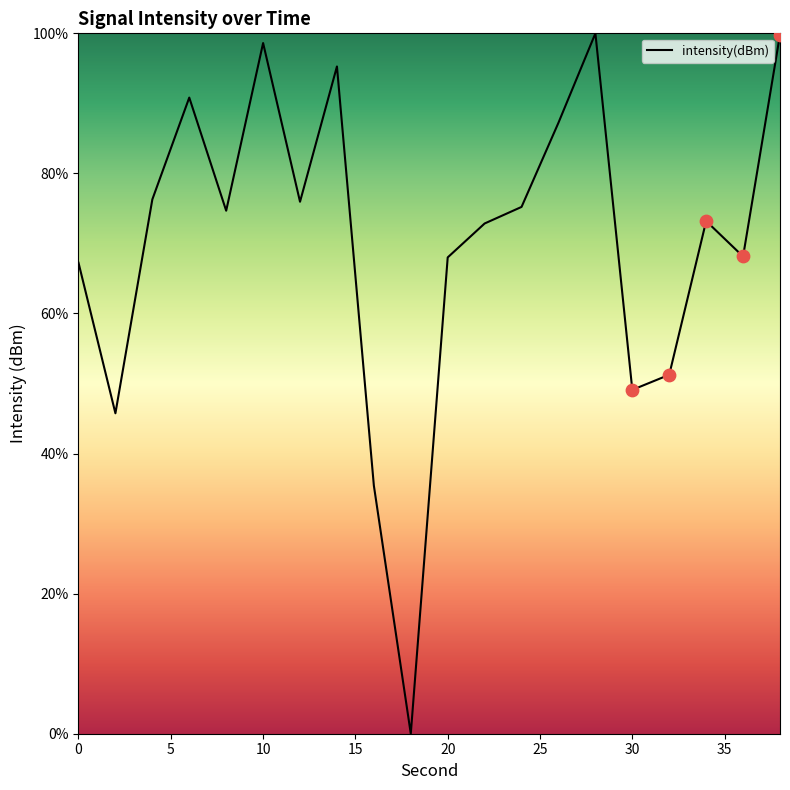

What is the difference between the maximum and minimum values?

100.0